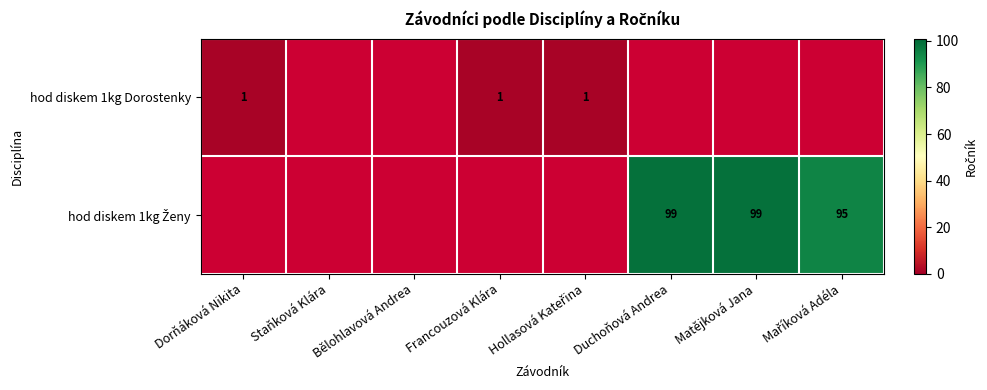

The value of hod diskem 1kg Dorostenky at Francouzová Klára is 1. True or false?

True